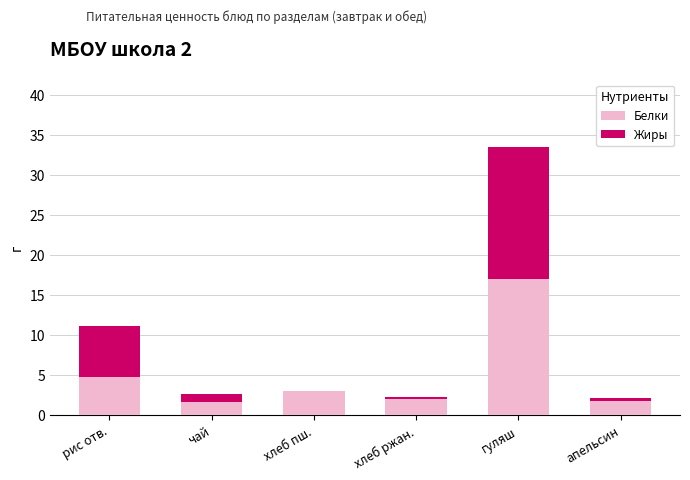

Where is Белки nearest to the value 9?

рис отв.